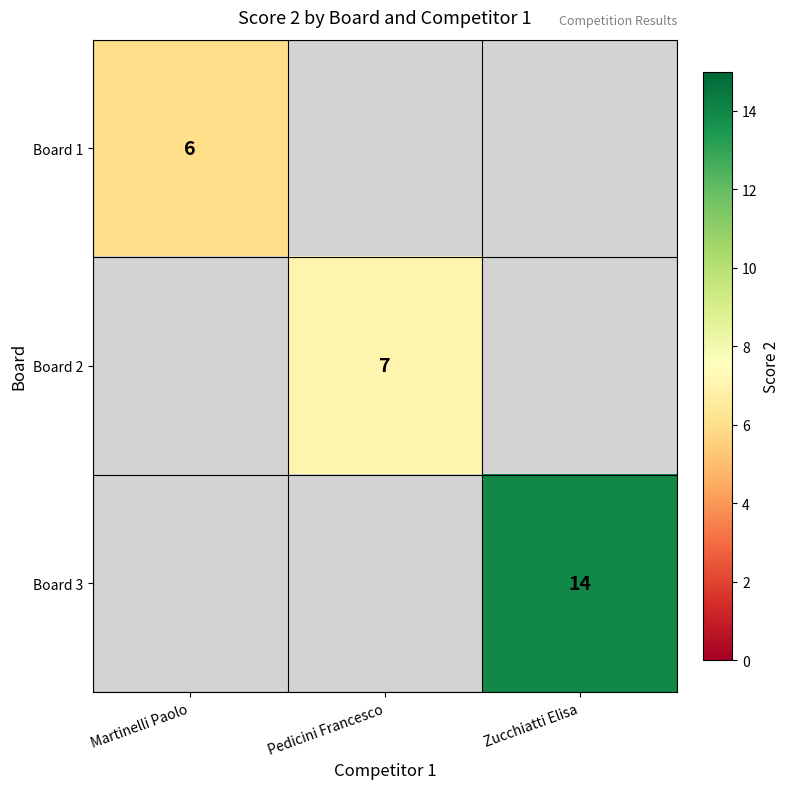

Count the number of categories in the chart.

3